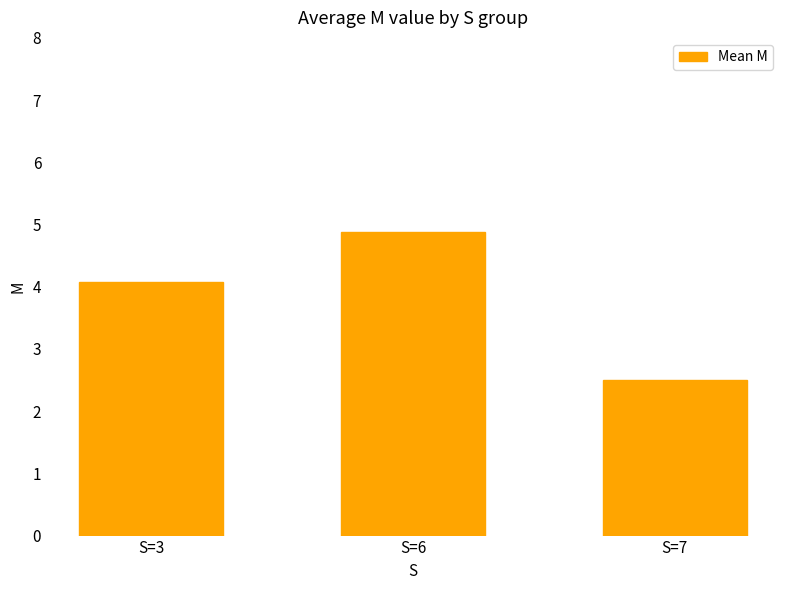

Is it true that the value at S=3 is 6.0?

False